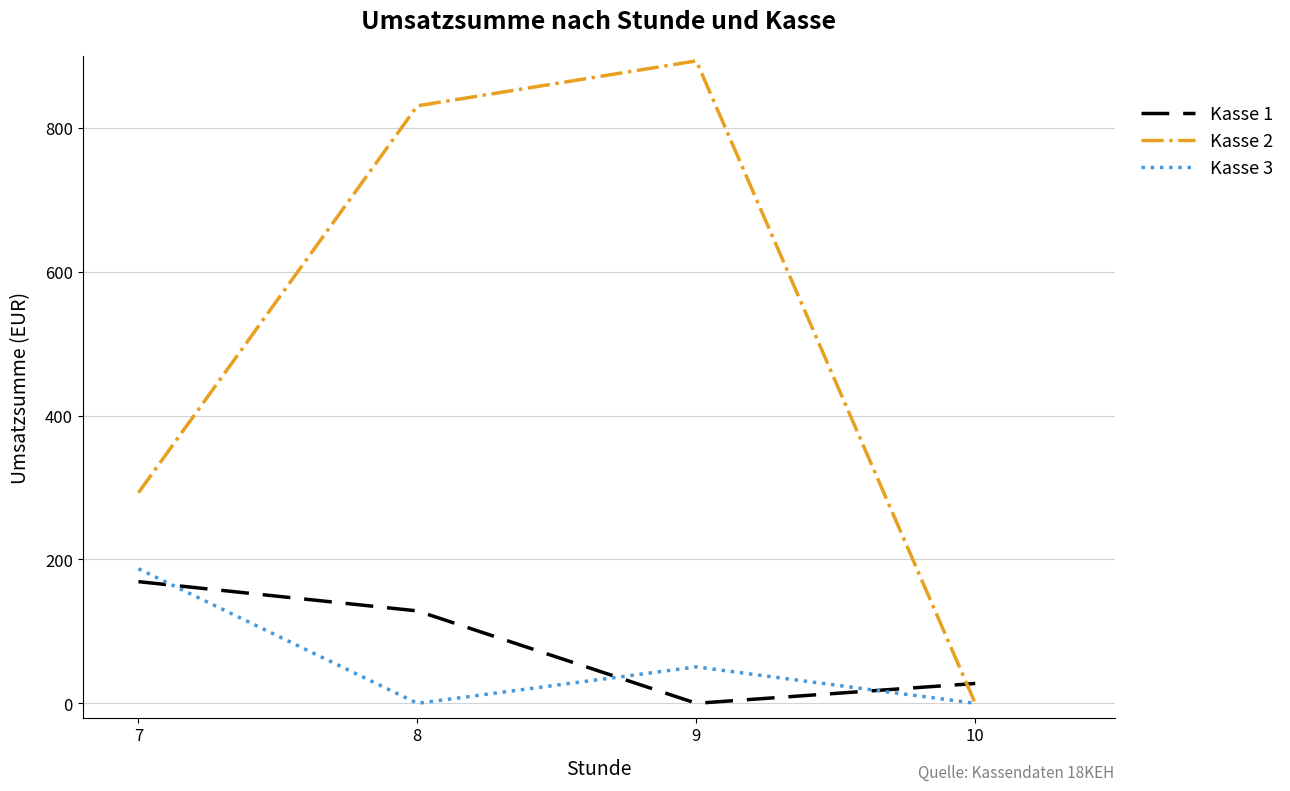

Which series has the widest spread of values?

Kasse 2